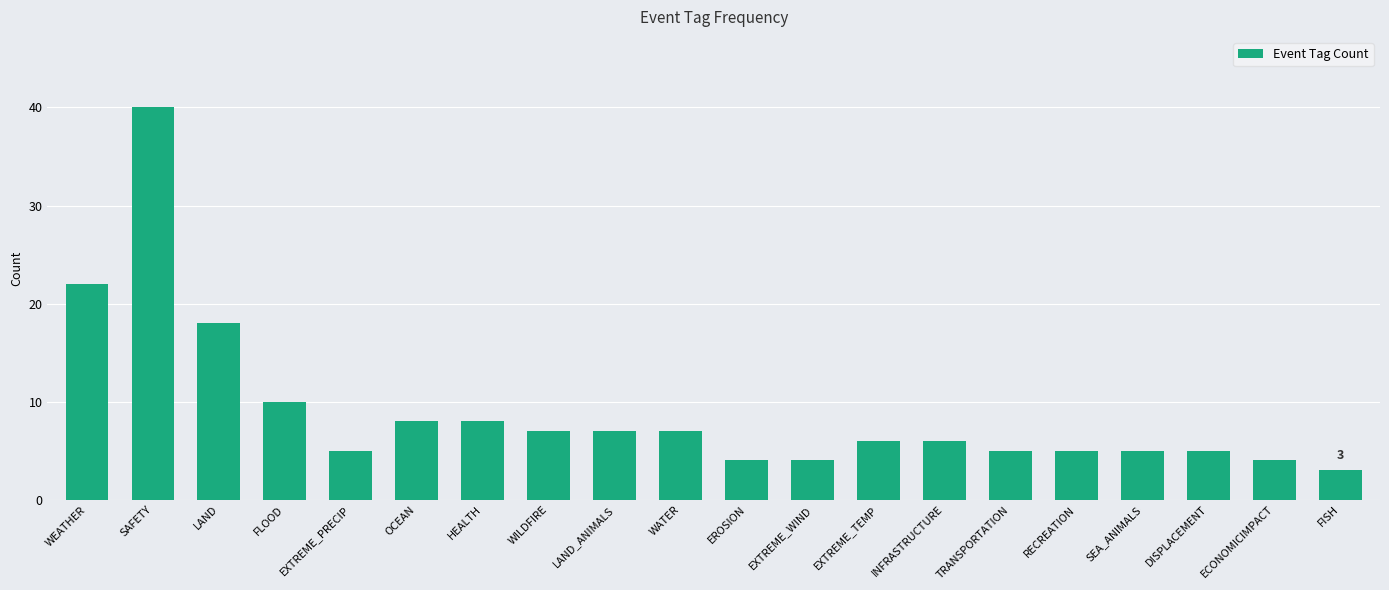

True or false: the data shows 1 at EXTREME_WIND.

False